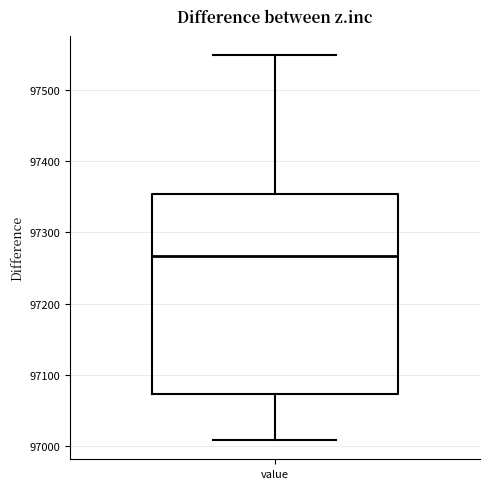

Where is the upper edge of the box for value on the y-axis? The values are not printed on the chart, so give them approximately, as read against the axis.

97350